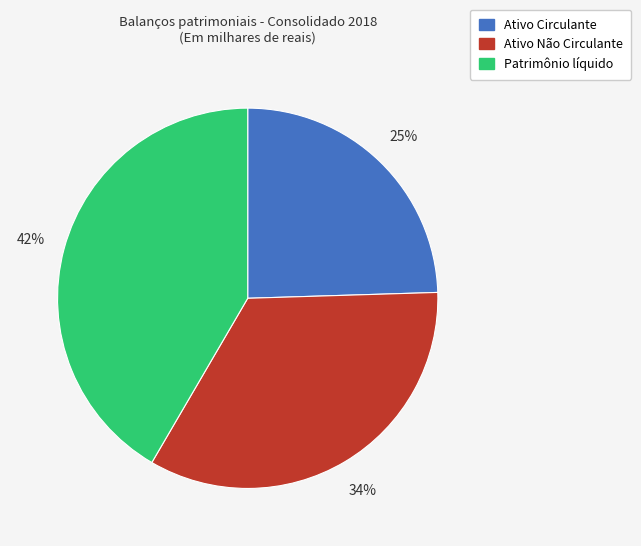

To the nearest percent, what portion does Ativo Não Circulante represent?

34%